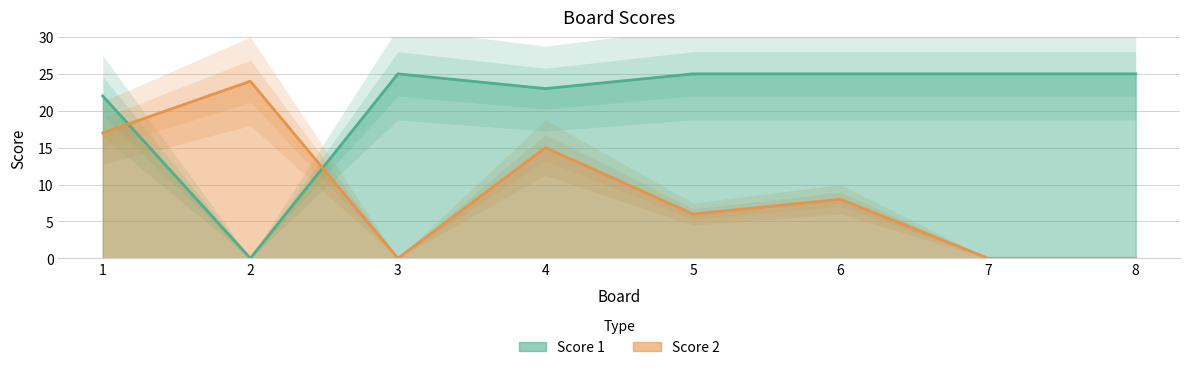

At which label does Score 2 first exceed 8?

1